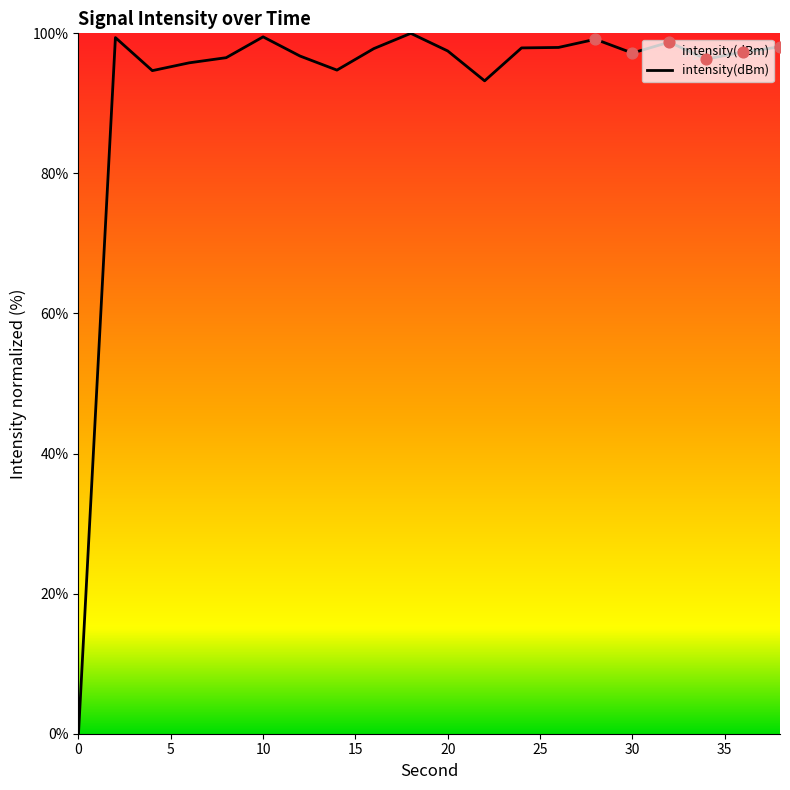

What is the maximum value shown in the chart?

100.0